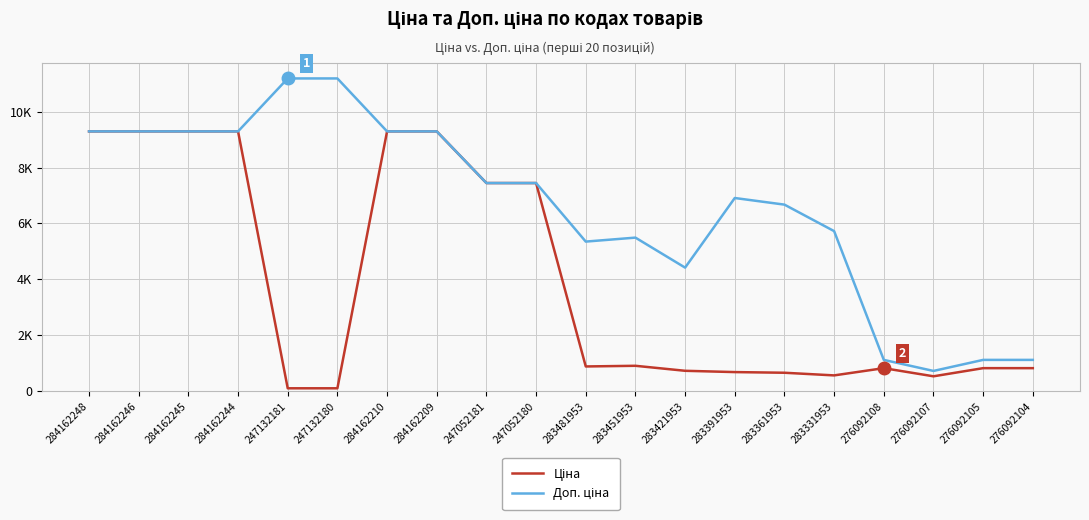

What is the label of the 4th point from the right?

276092108